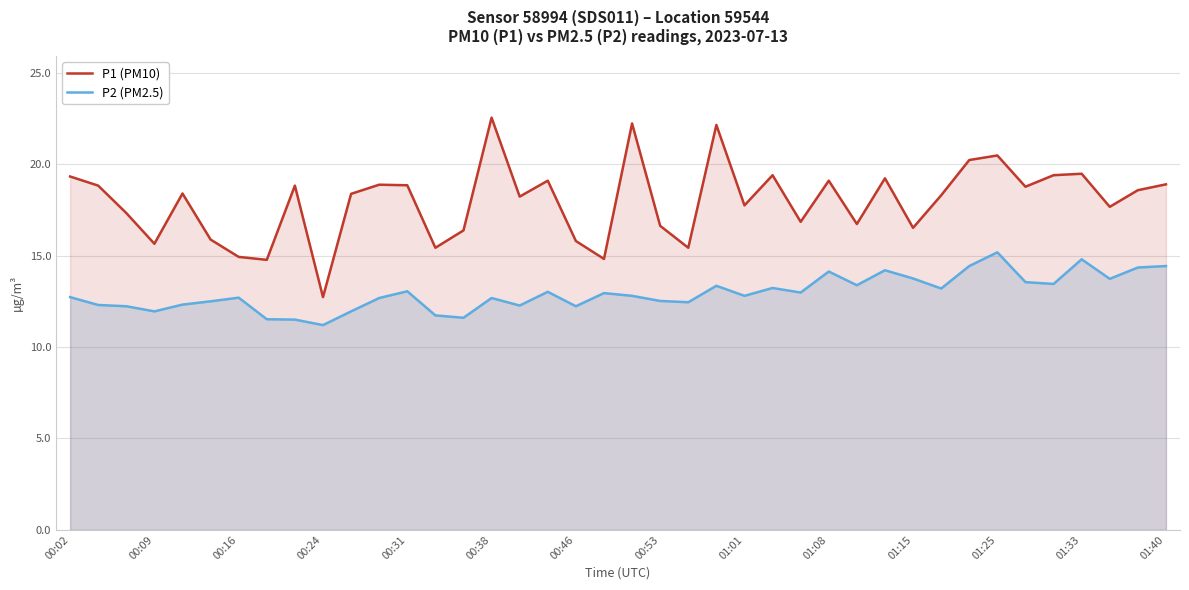

How many interior local valleys does the P1 (PM10) series have?

13